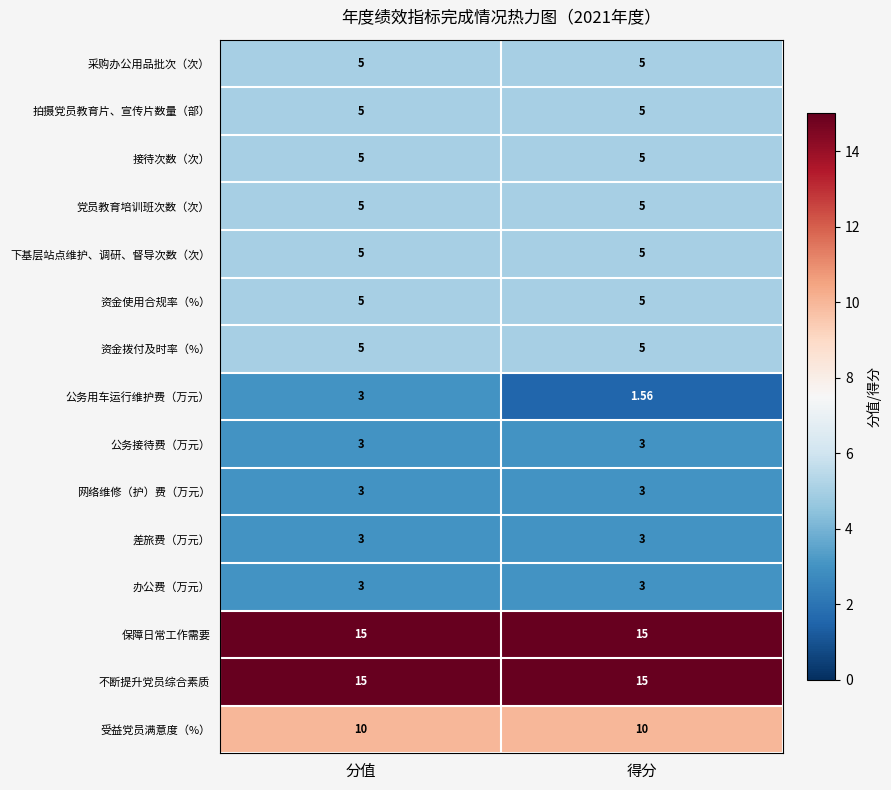

At which category is the sum across all series the highest?

分值